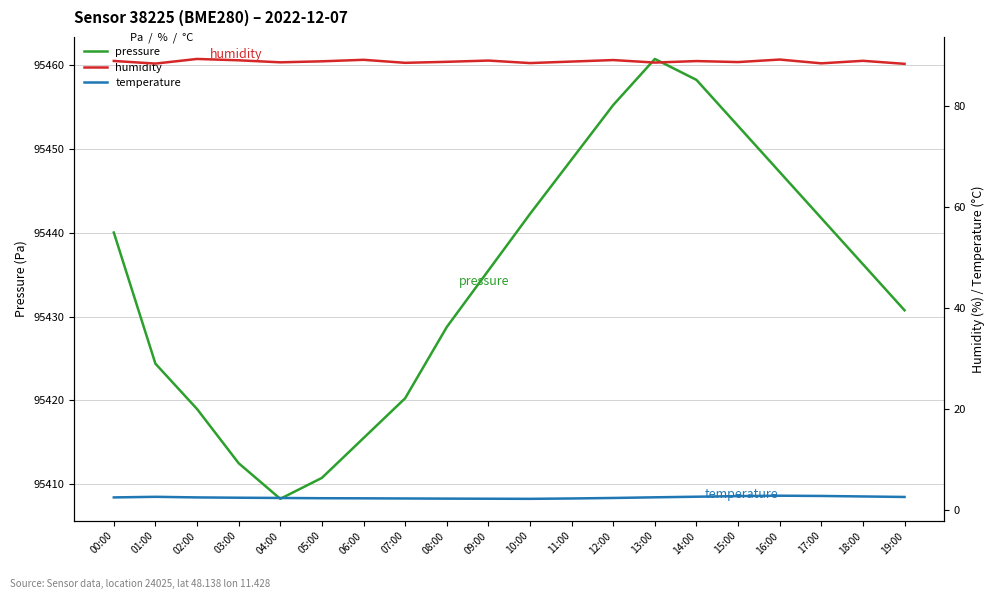

In temperature, how many points are higher than both neighbors (excluding endpoints)?

2